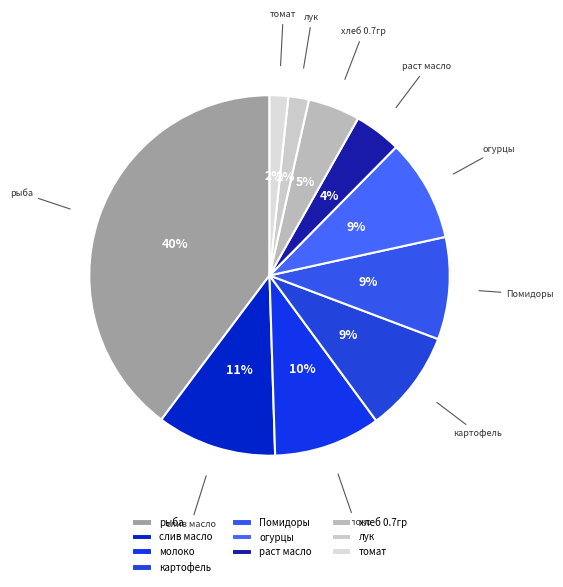

Is it true that слив масло is 16% of the pie?

False